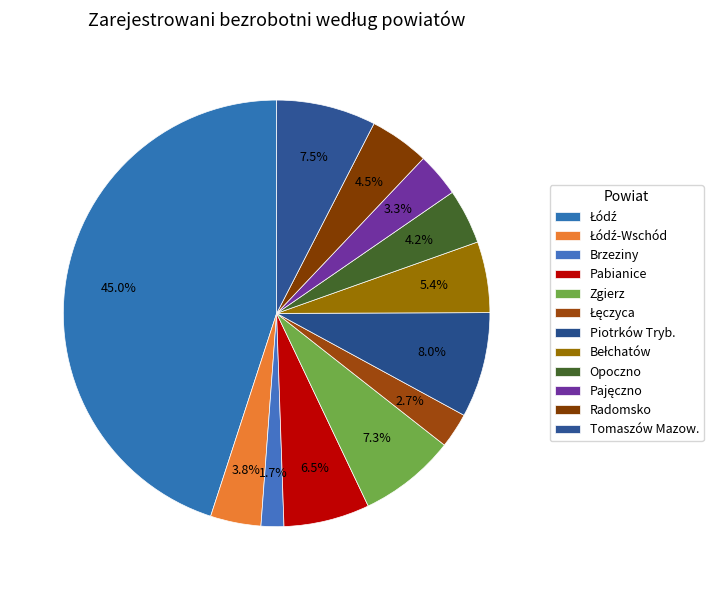

True or false: Pajęczno accounts for 3% of the total.

True